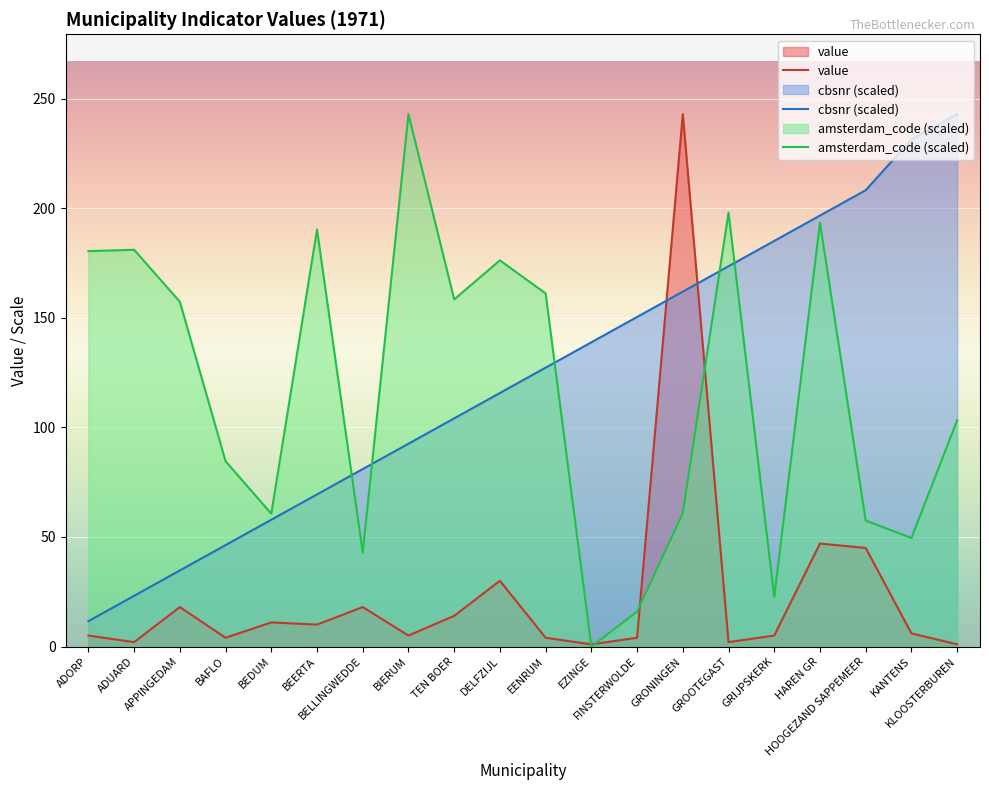

Count the number of categories in the chart.

20